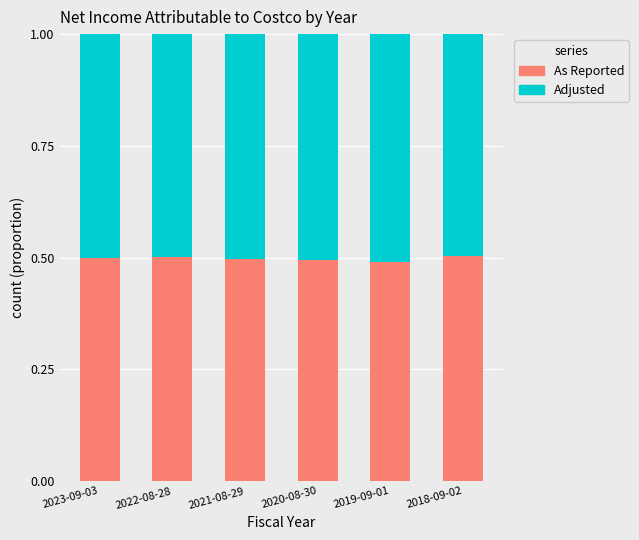

Is it true that As Reported equals 0.5 at 2021-08-29?

True